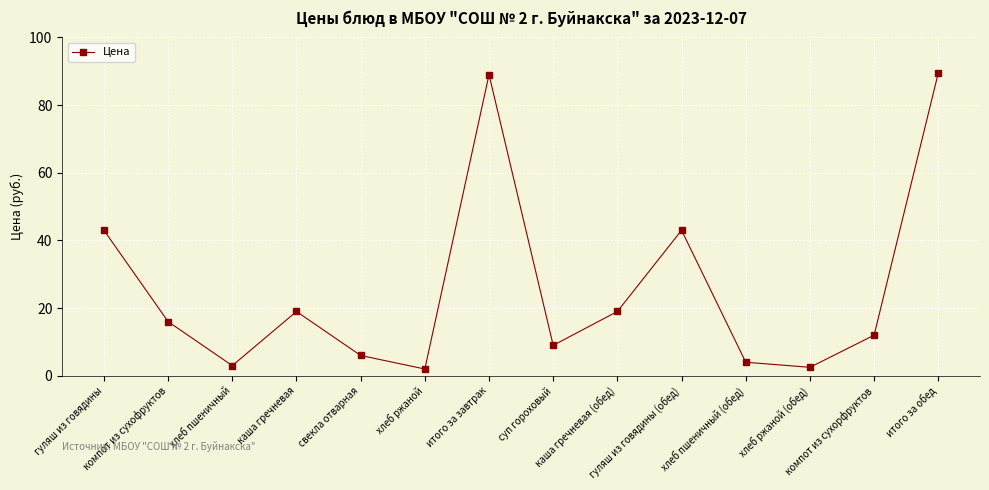

What is the value of the 5th point from the left?

6.0